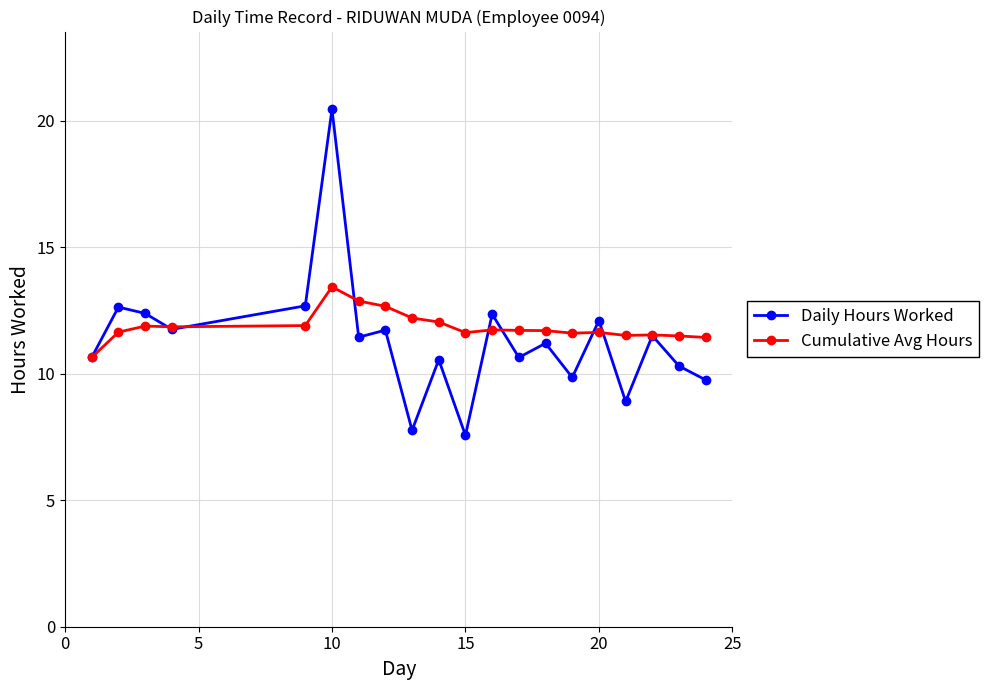

True or false: Cumulative Avg Hours has more than 2 interior local peaks.

True